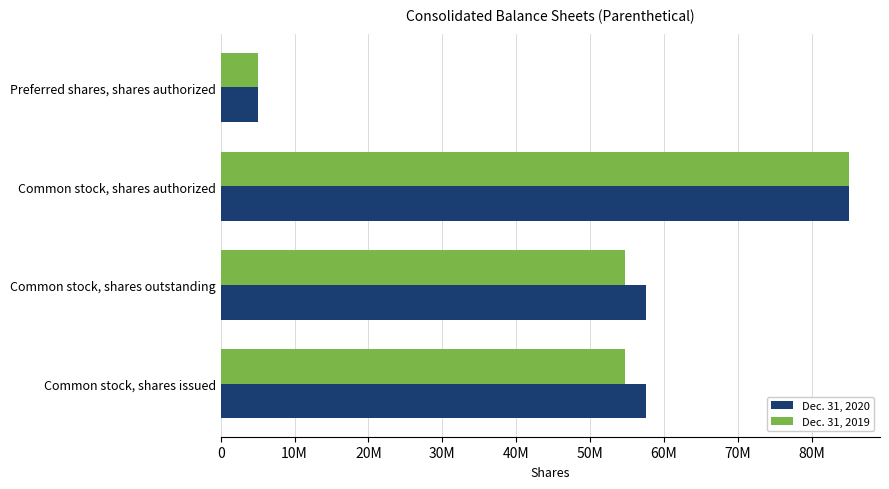

What is the highest value of the Dec. 31, 2020 series?

85000000